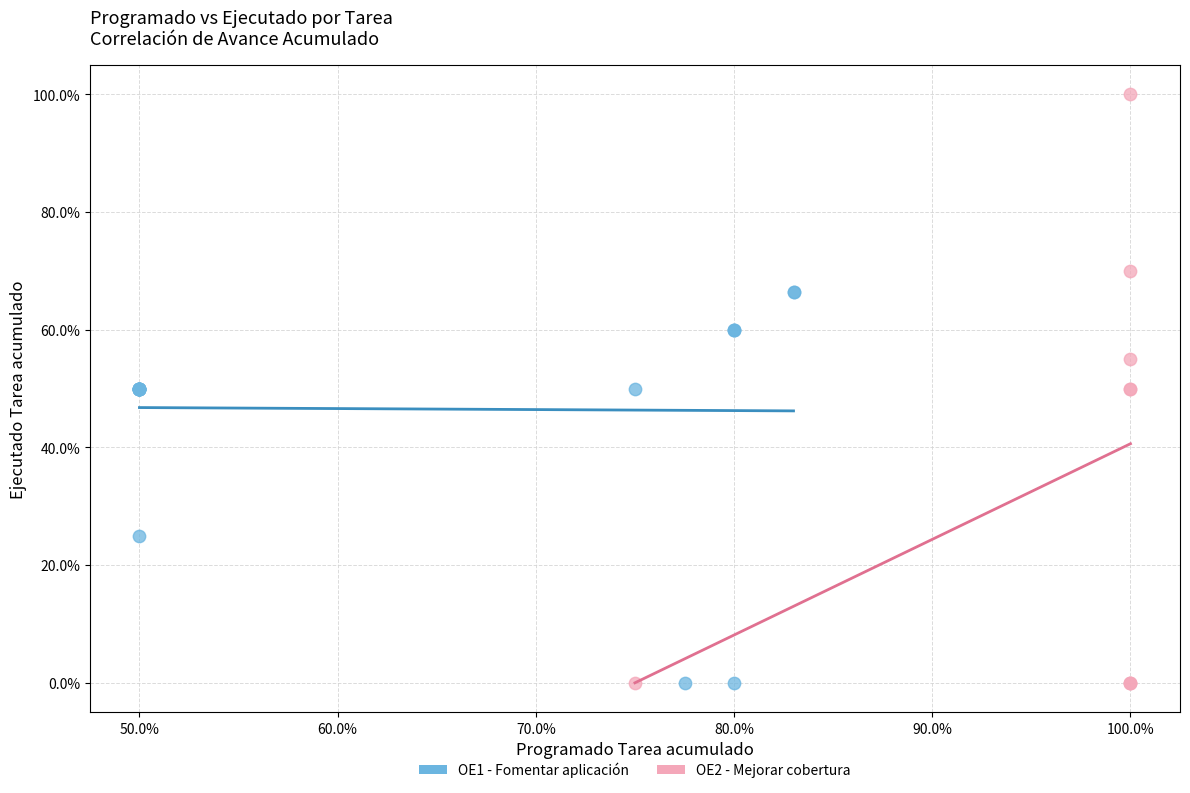

What are all the series names shown in the legend?

OE1 - Fomentar aplicación, OE2 - Mejorar cobertura